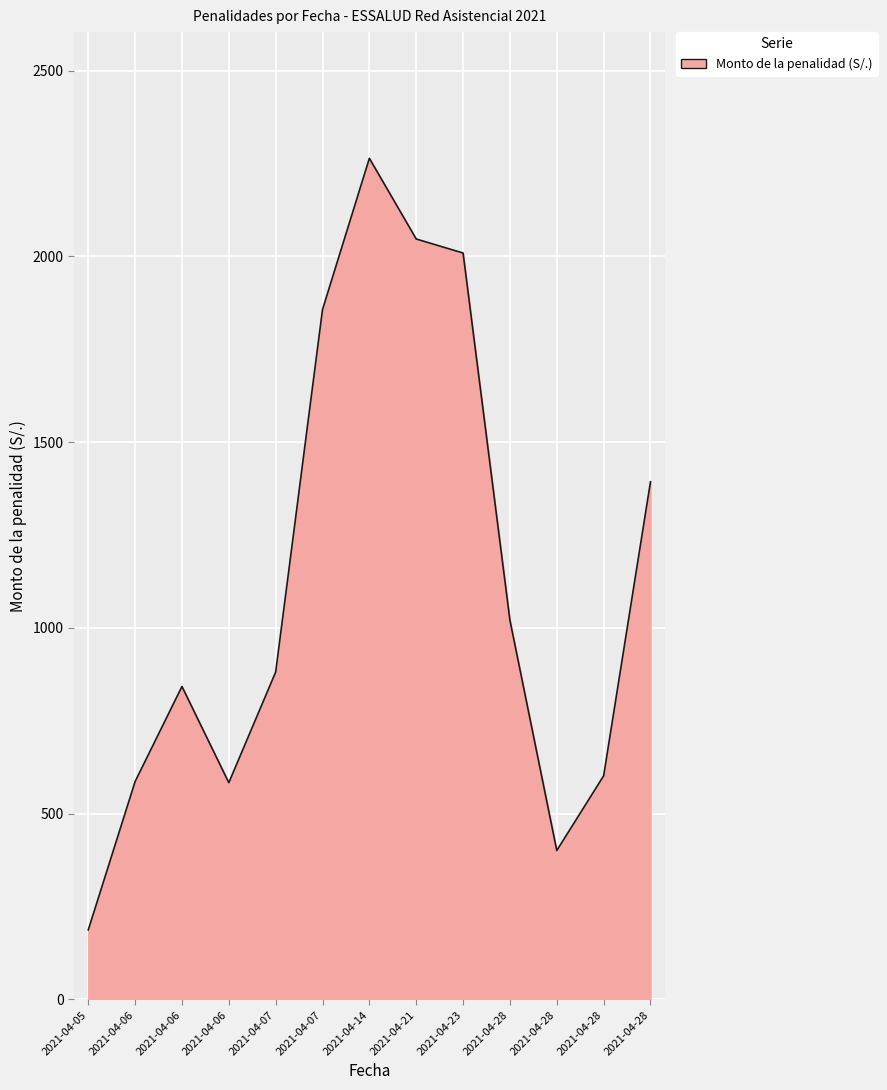

Does the chart have visible grid lines?

Yes